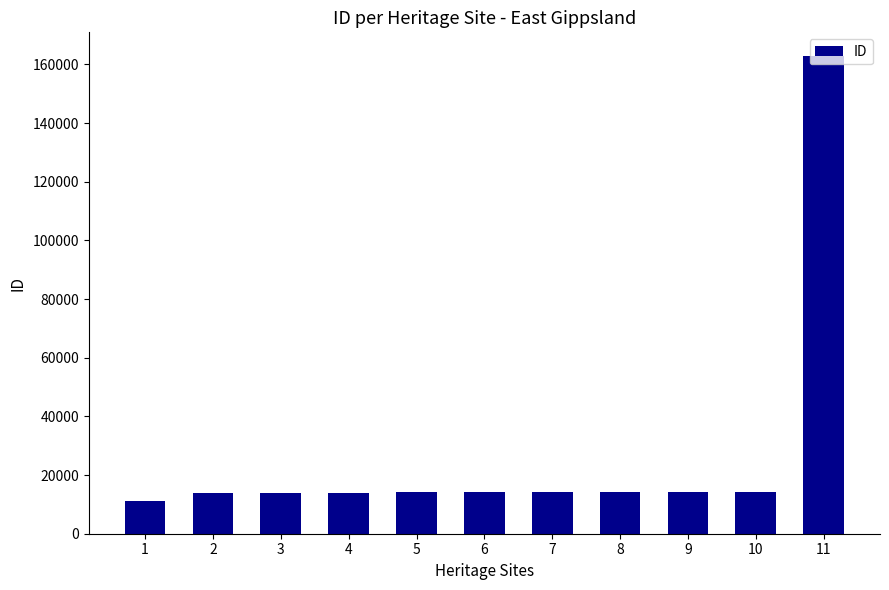

Approximately how many times larger is the value at 2 compared to 3?

1.0